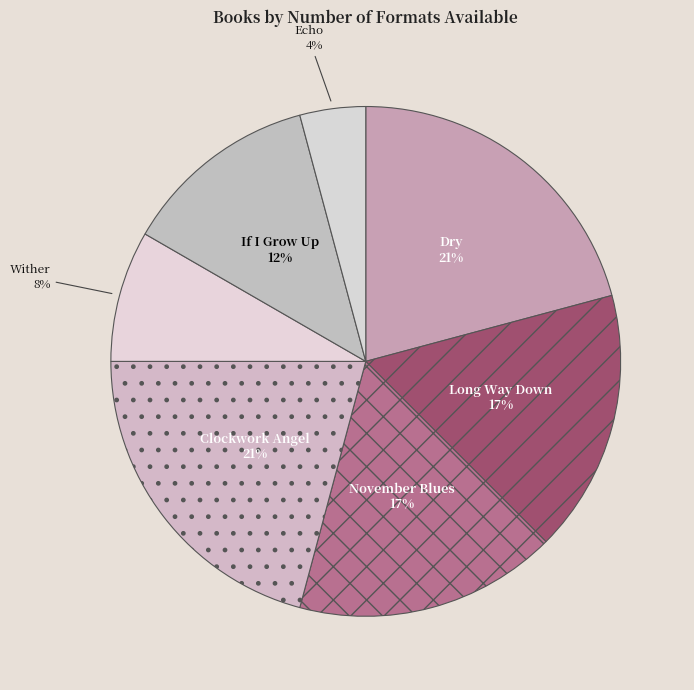

What is the ratio of the value at Long Way Down to the value at Dry?

0.8